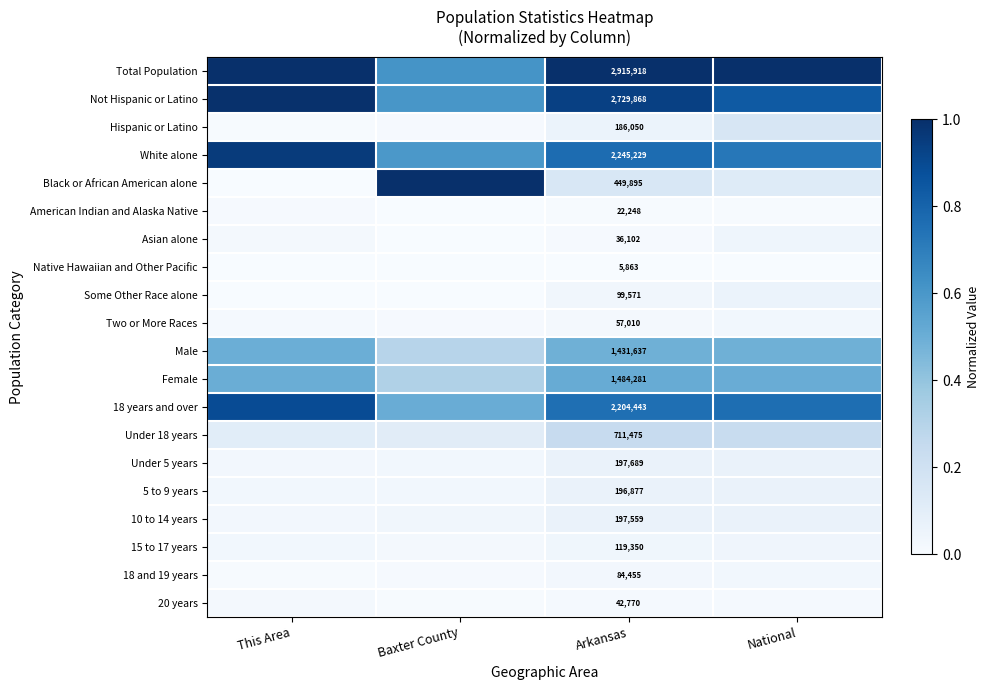

How many categories are shown in the chart?

4